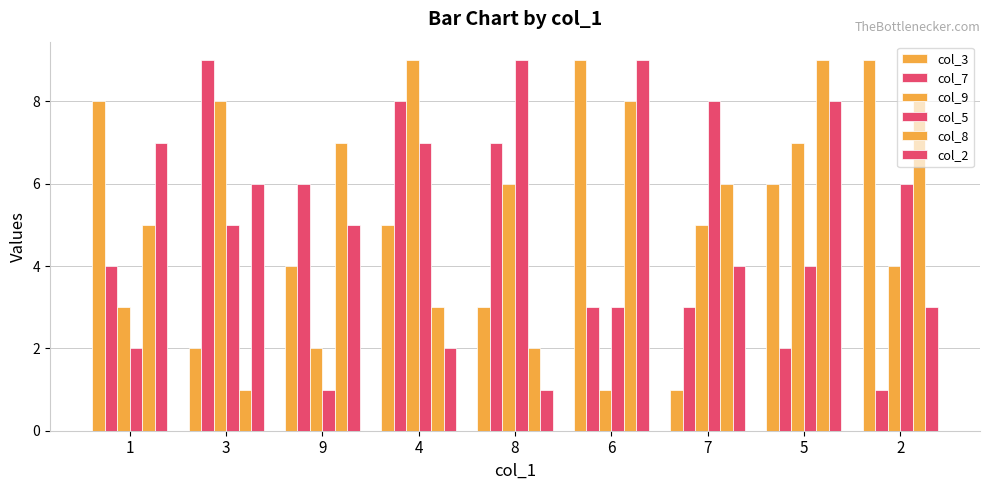

How many values in the col_5 series are below 5?

4